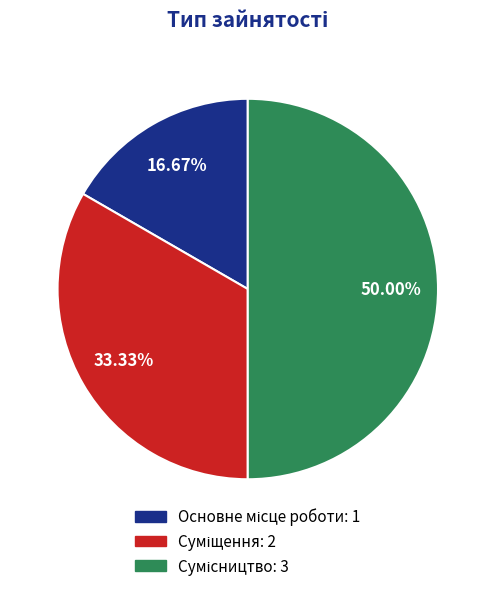

What percentage is NOT represented by Сумісництво?

50.0%